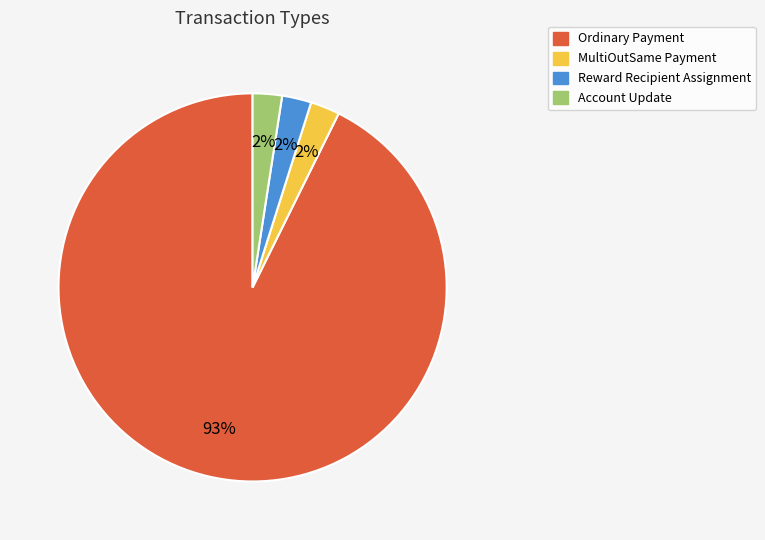

How many segments does this pie chart have?

4